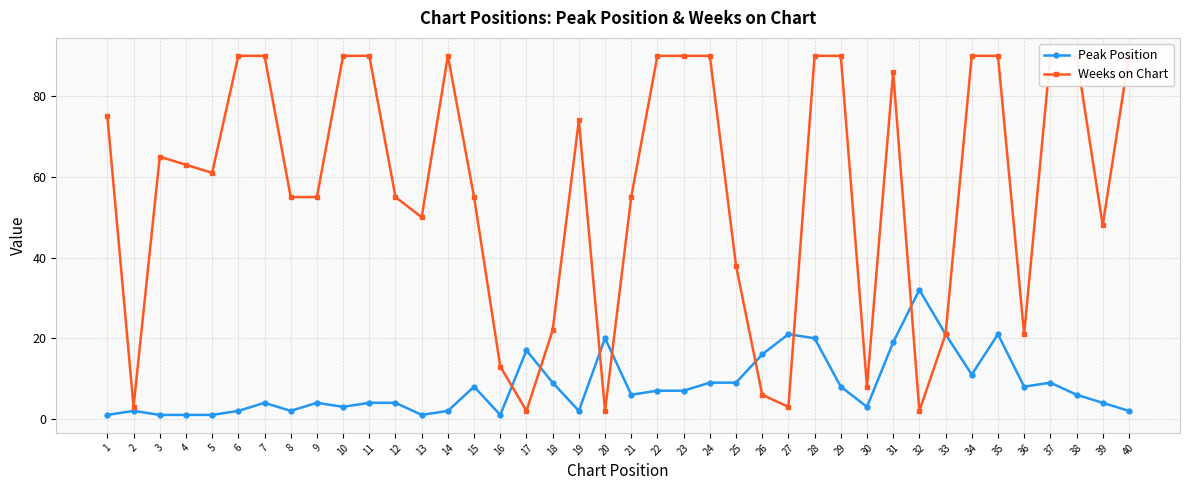

What is the difference between the maximum and second lowest values in the Peak Position series?

31